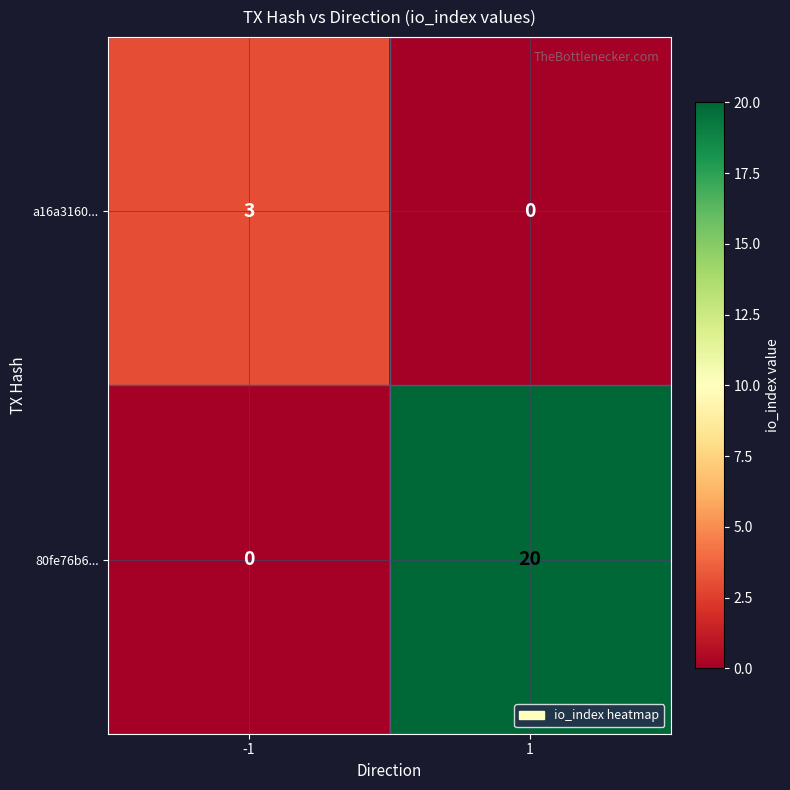

What is the approximate value of 80fe76b6... at 1, to the nearest 5?

20